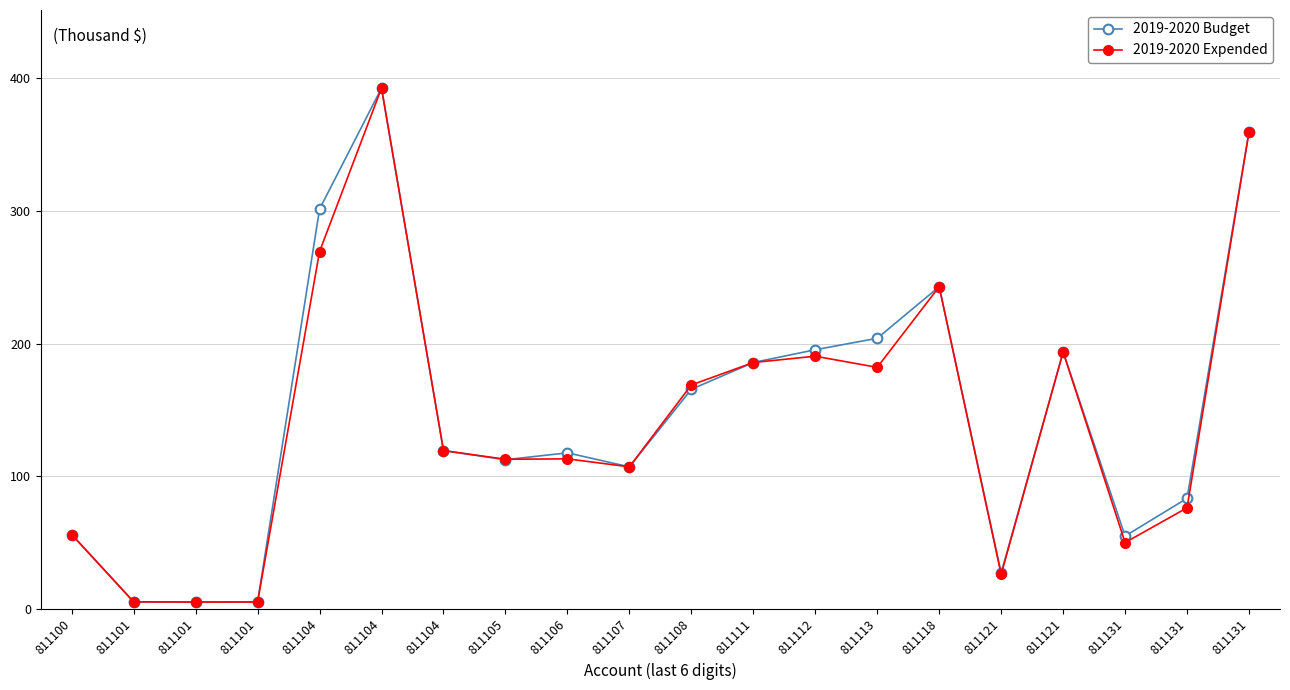

In 2019-2020 Expended, how many points are lower than both neighbors (excluding endpoints)?

6